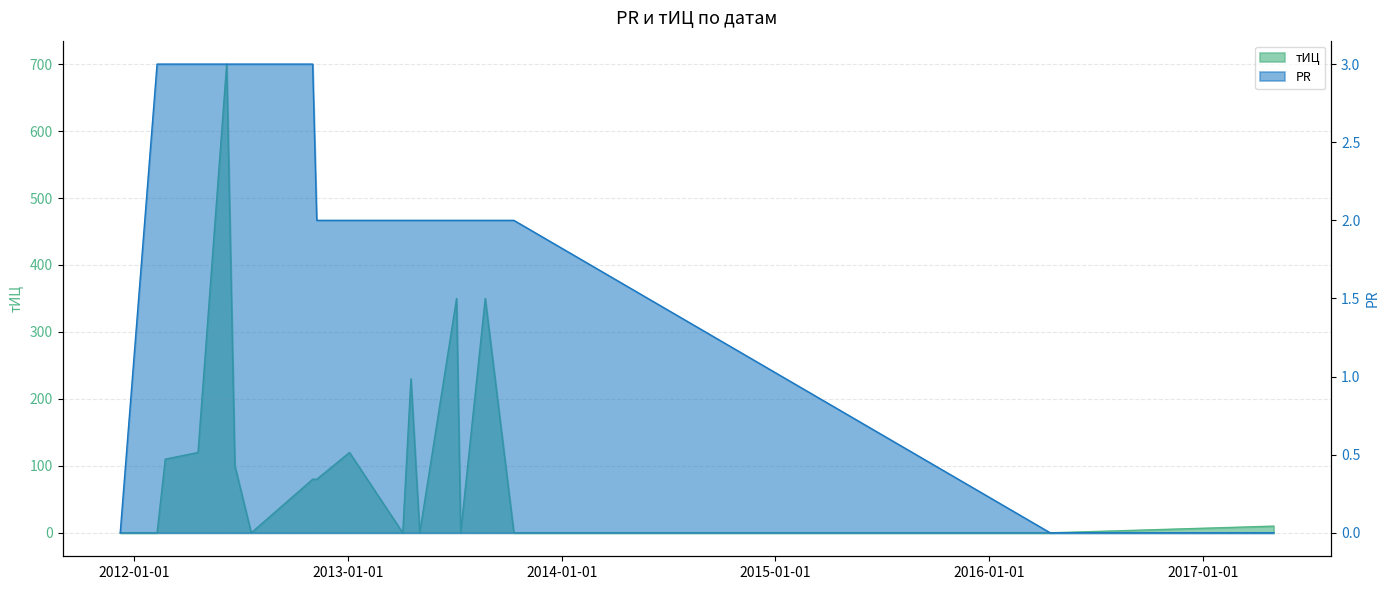

Which series has the largest total across all categories?

тИЦ